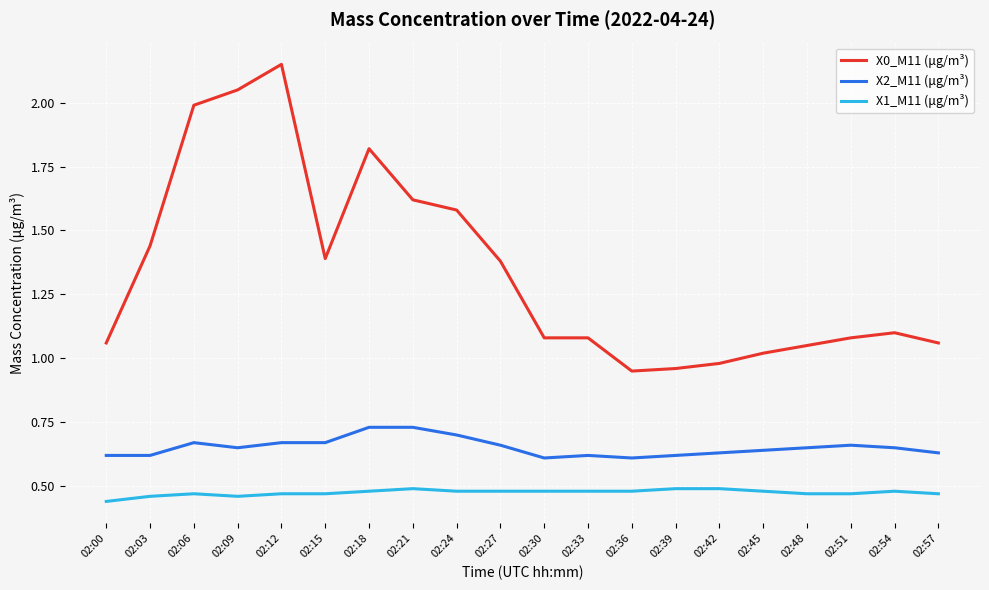

At which category does the chart reach its peak across all series?

02:12